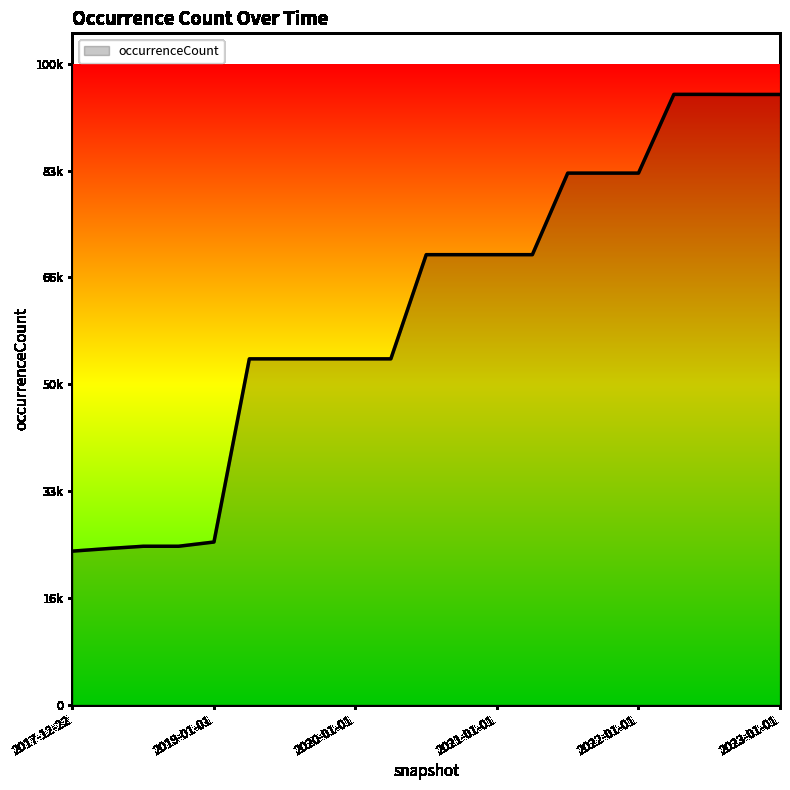

Does the chart have visible grid lines?

No